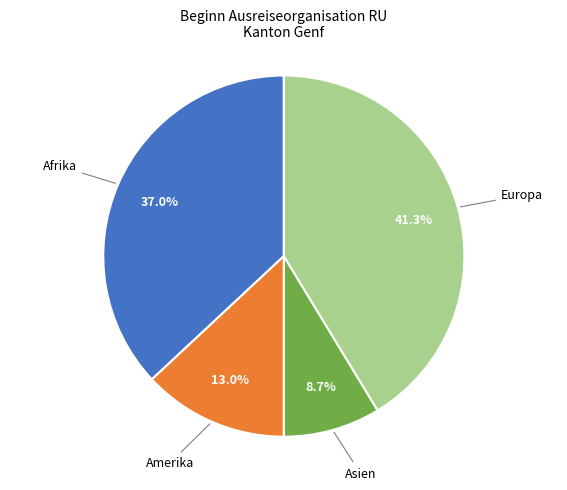

Is there a majority slice in this chart?

No